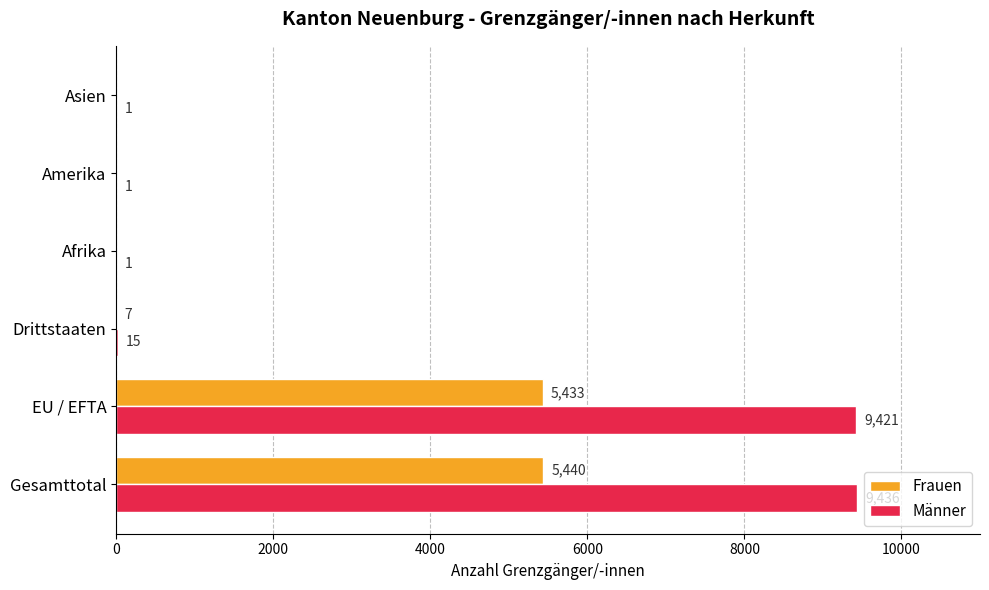

Count the number of categories in the chart.

6